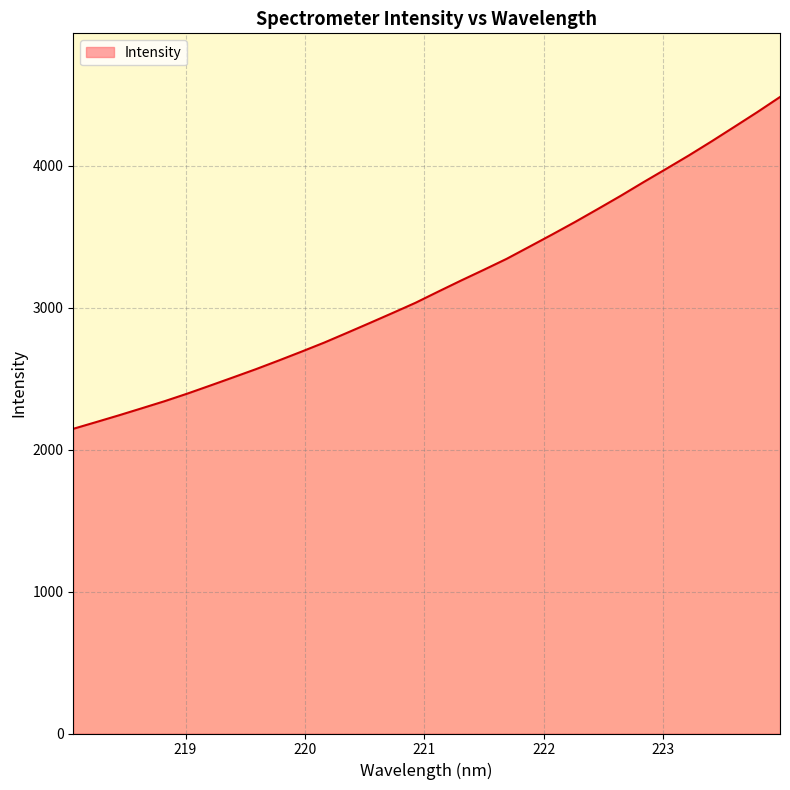

True or false: the data has more than 2 interior local peaks.

False